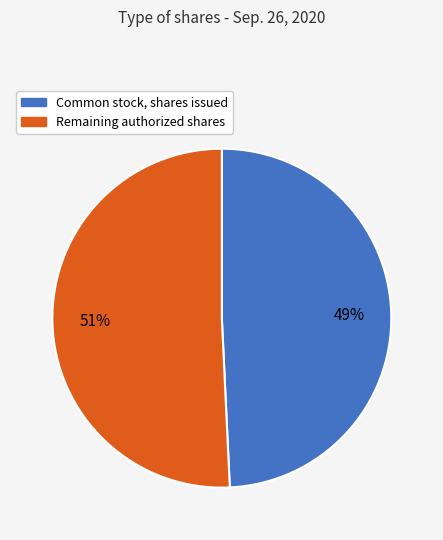

Is there a majority slice in this chart?

Yes